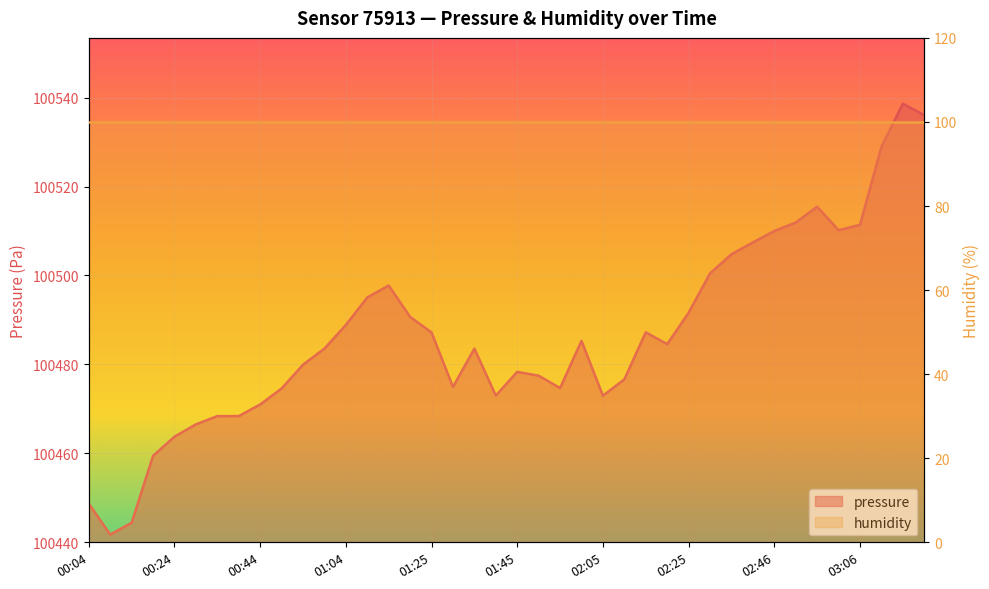

How many data points does each series have?

40